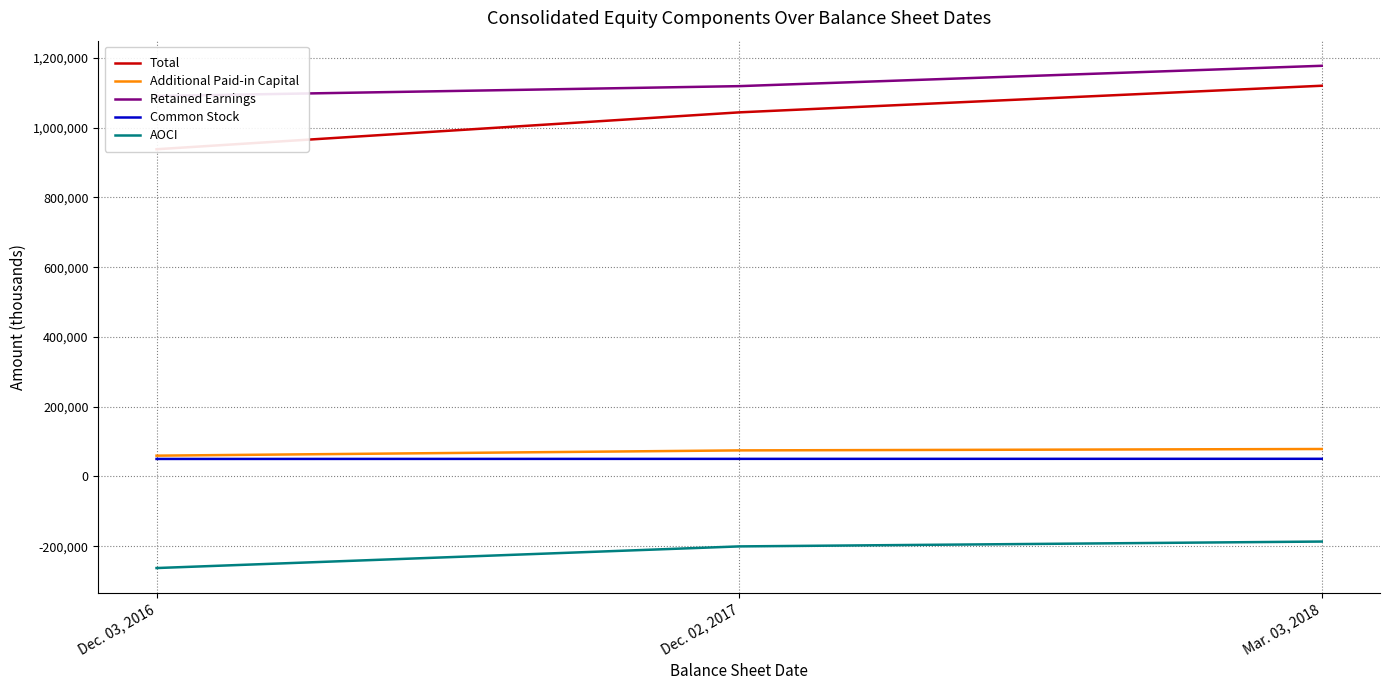

Is it true that Common Stock equals 70807 at Dec. 02, 2017?

False